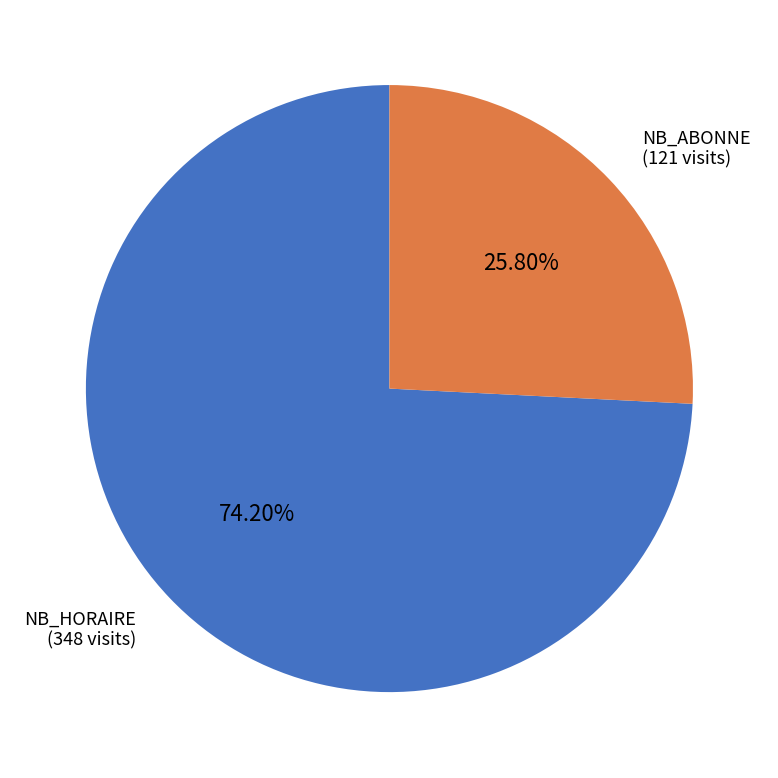

Which slice is the largest?

NB_HORAIRE